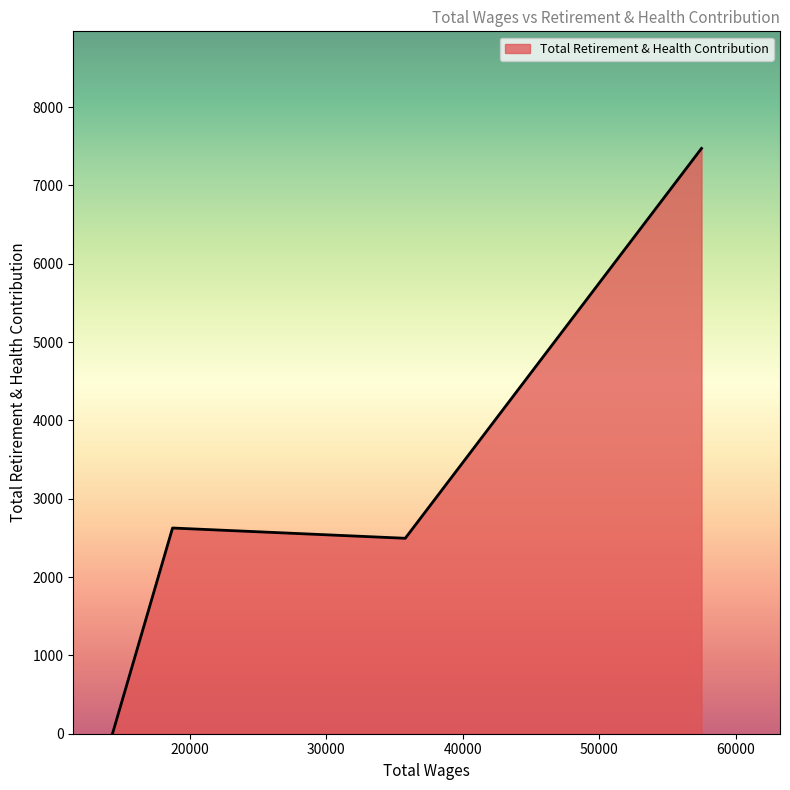

What is the greatest value displayed?

7472